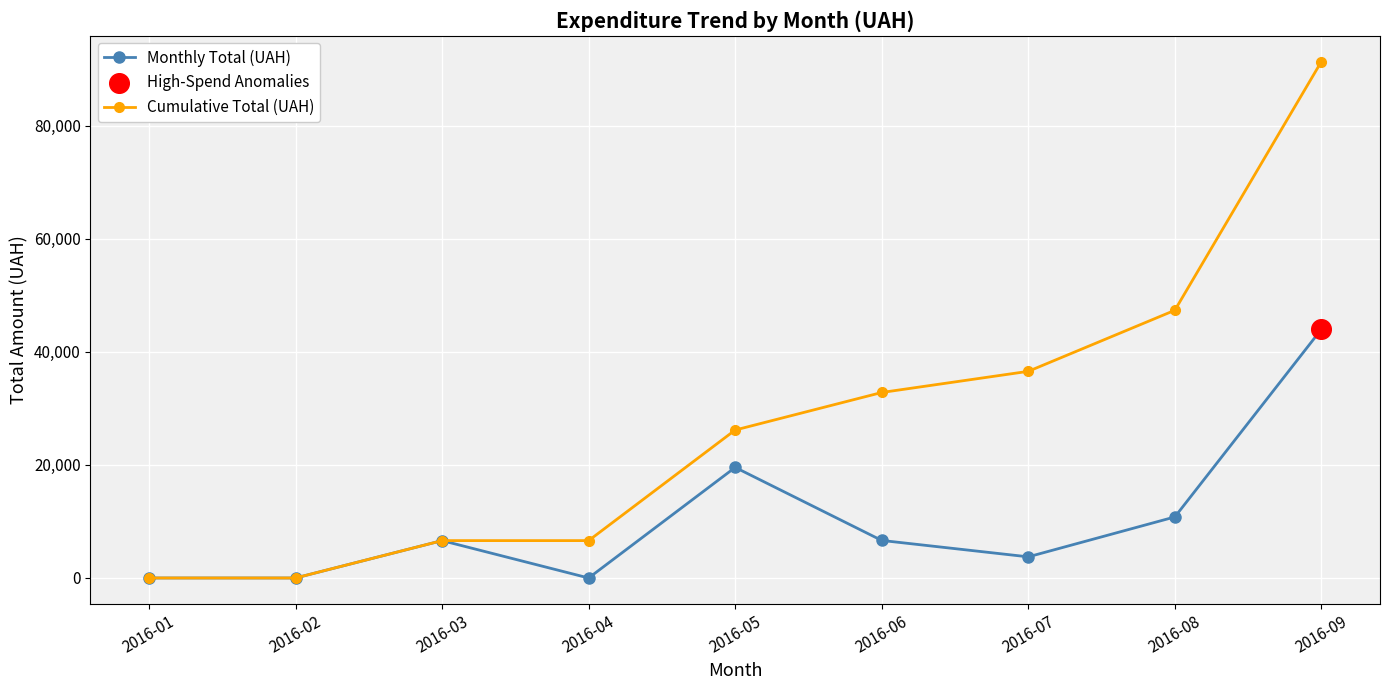

Which series has the largest range (max minus min)?

Cumulative Total (UAH)